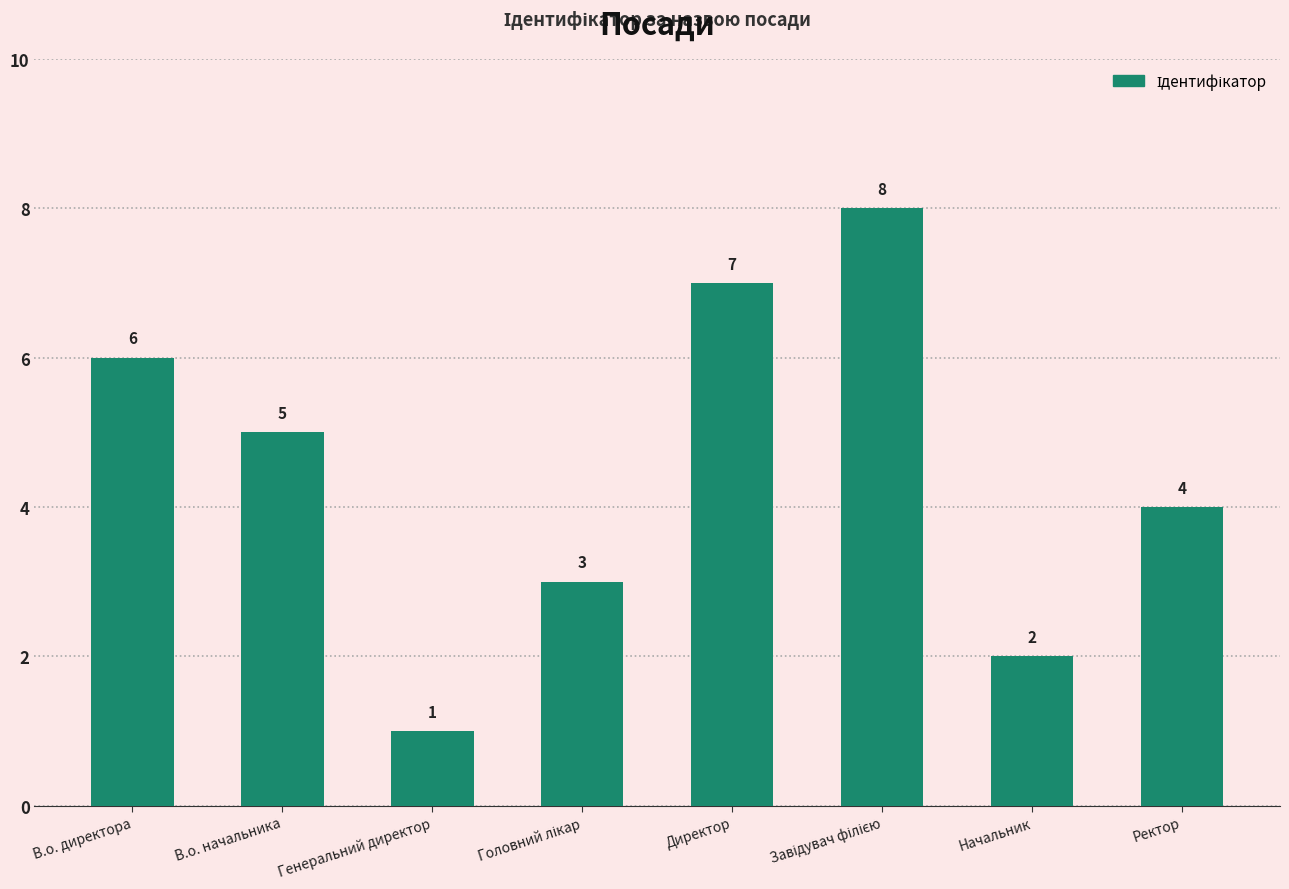

Count the values in the range 3 to 7.

5